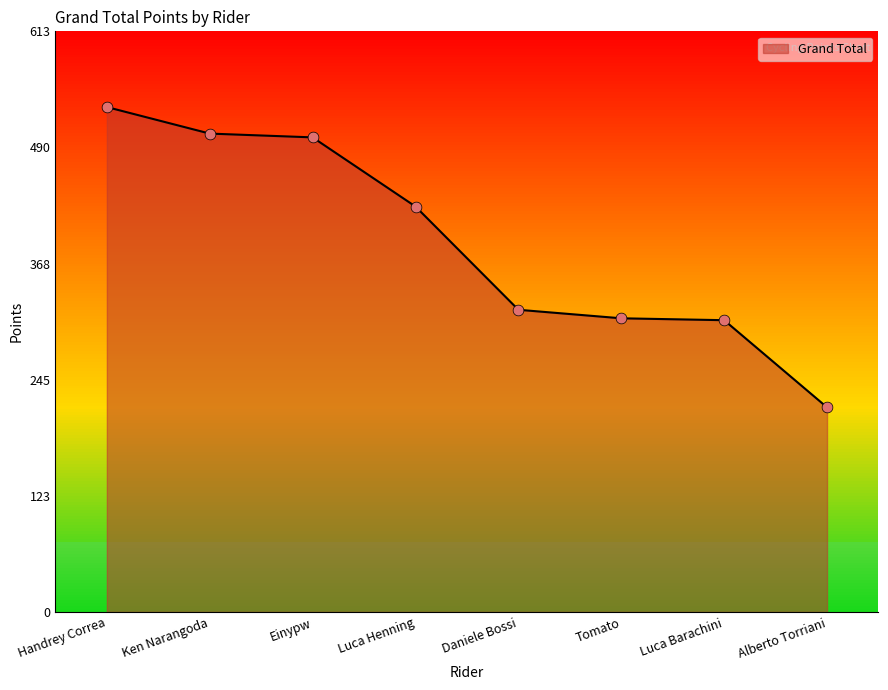

Approximately how many times larger is the value at Luca Henning compared to Handrey Correa?

0.8